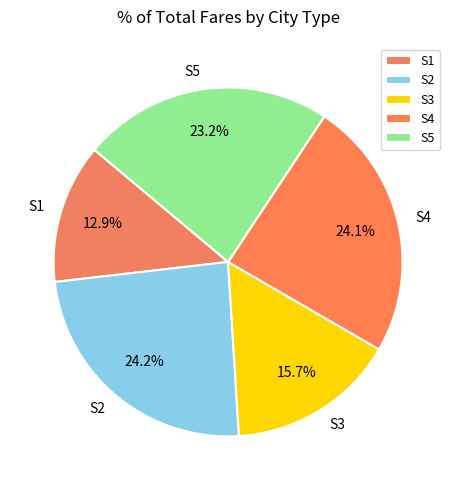

To the nearest percent, what is the combined percentage of S1 and S2?

37%